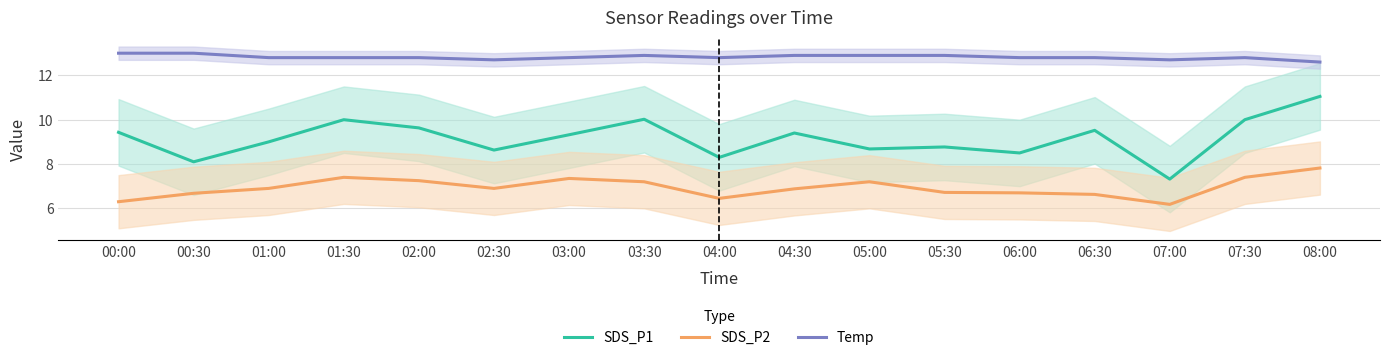

What is the total value across all series at 02:30?

28.2